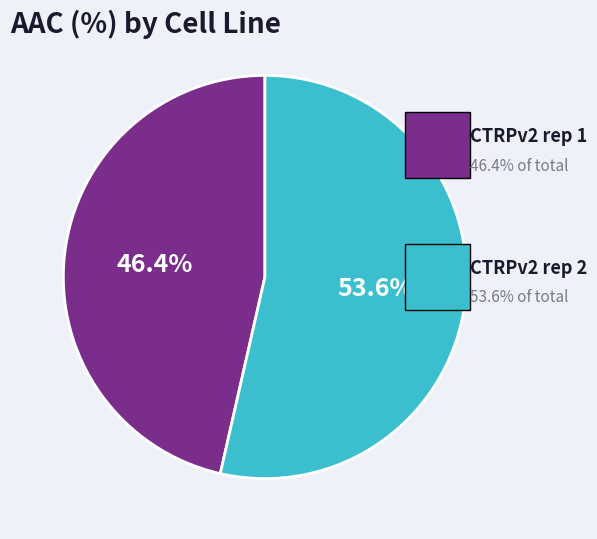

Is there a majority slice in this chart?

Yes